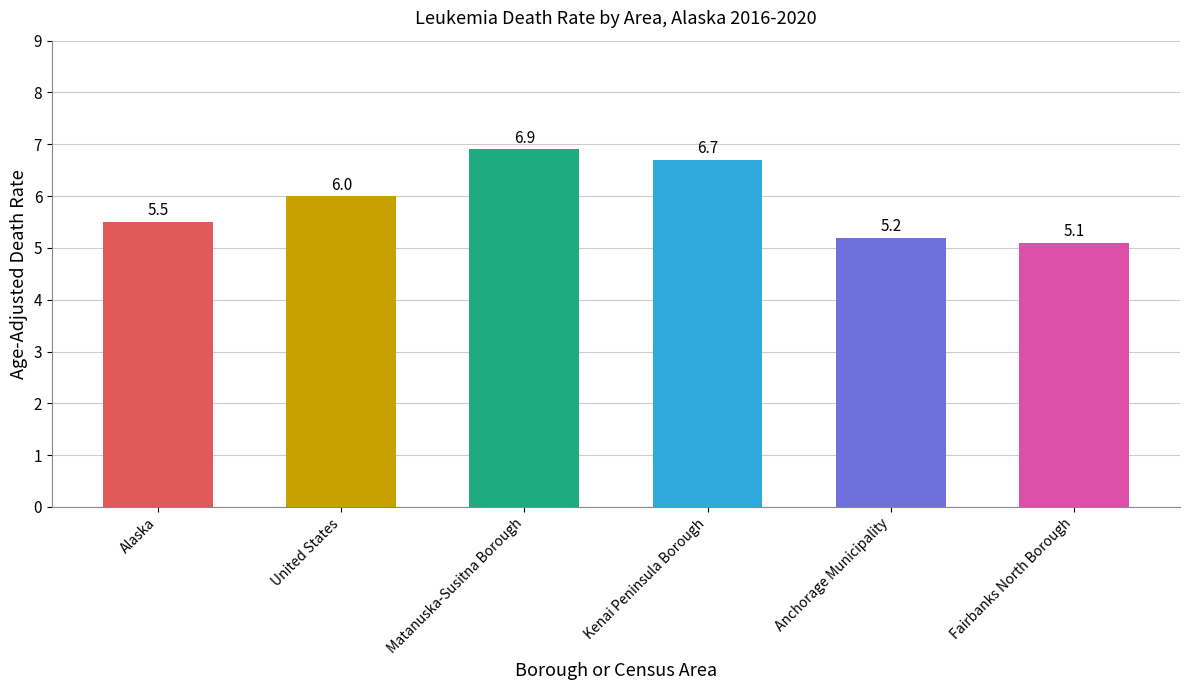

What is the label of the 6th bar from the left?

Fairbanks North Borough